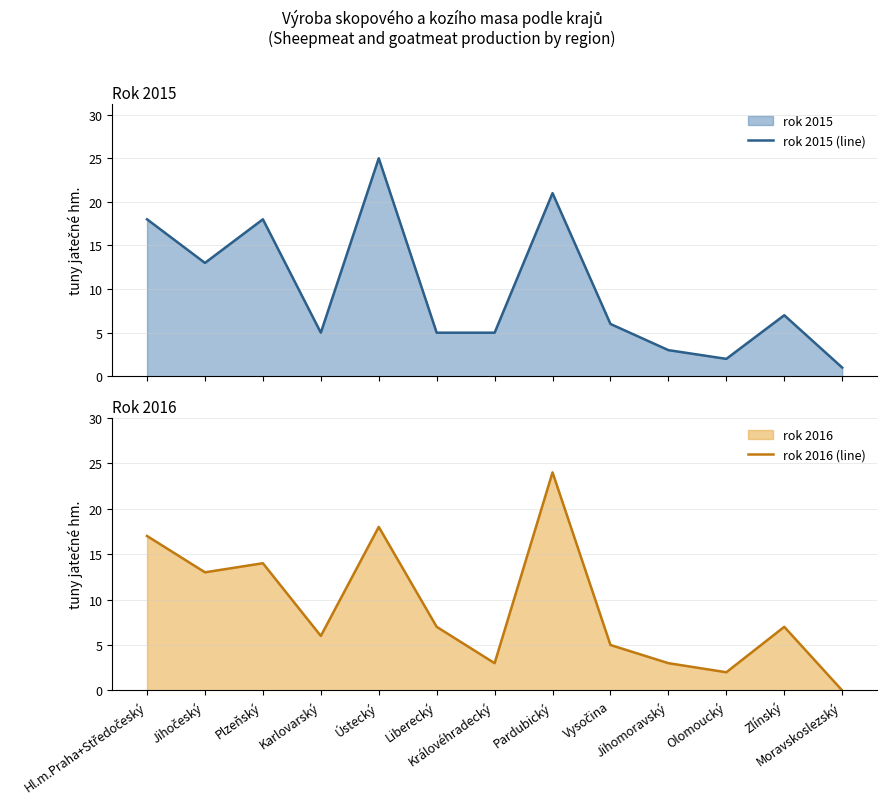

Reading left to right, what are all the values shown in this chart?

rok 2015 (line): 18	13	18	5	25	5	5	21	6	3	2	7	1
rok 2016 (line): 17	13	14	6	18	7	3	24	5	3	2	7	0